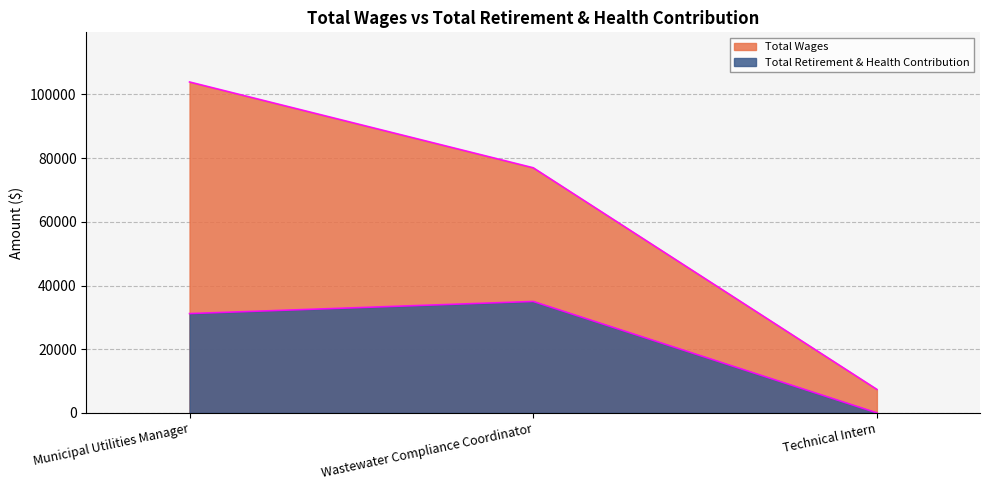

What is the spread (max minus min) of values at Technical Intern?

7368